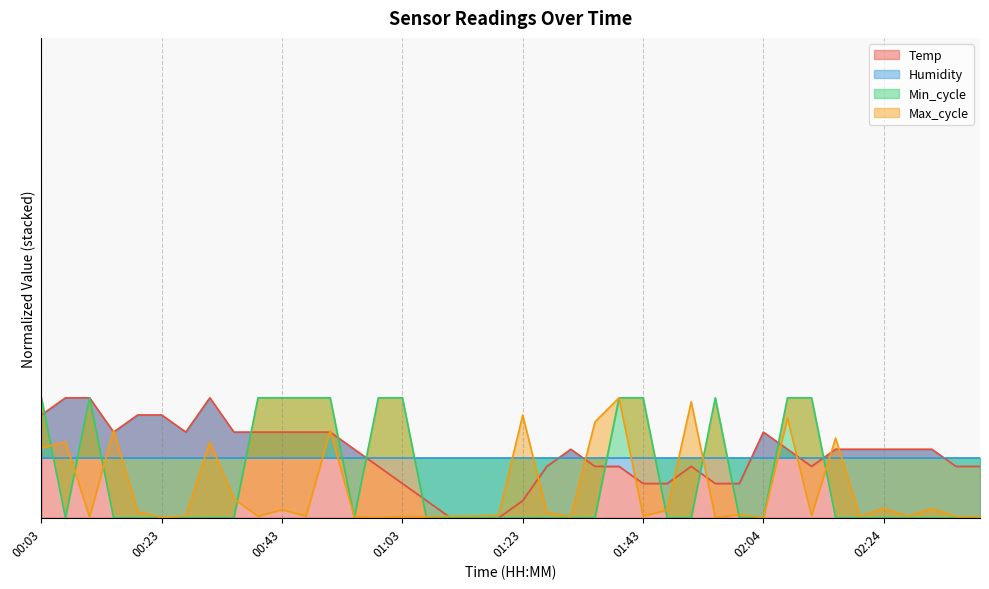

At which label does Temp first exceed 57?

00:03